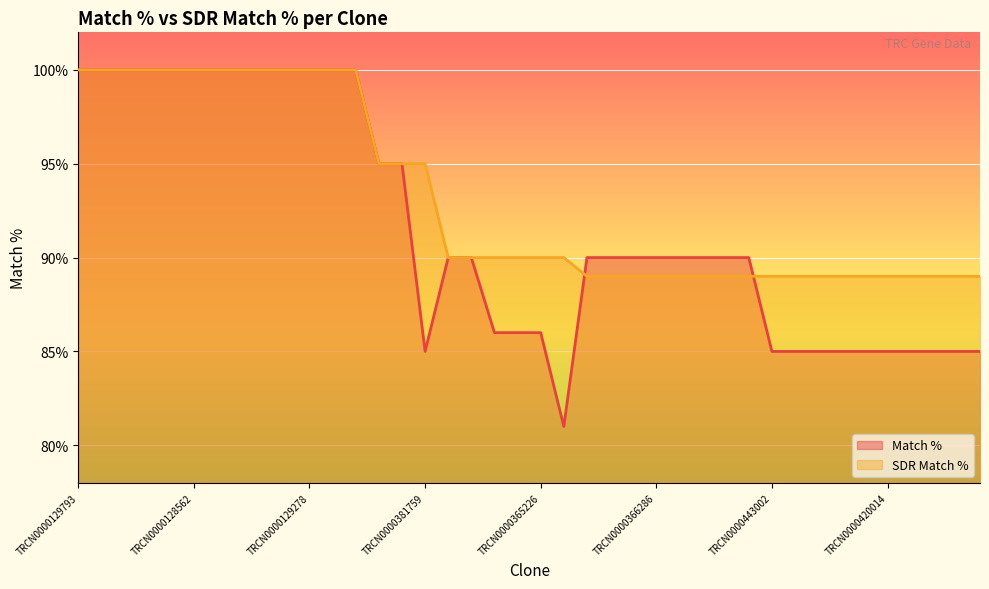

What is the spread (max minus min) of values at TRCN0000422248?

9